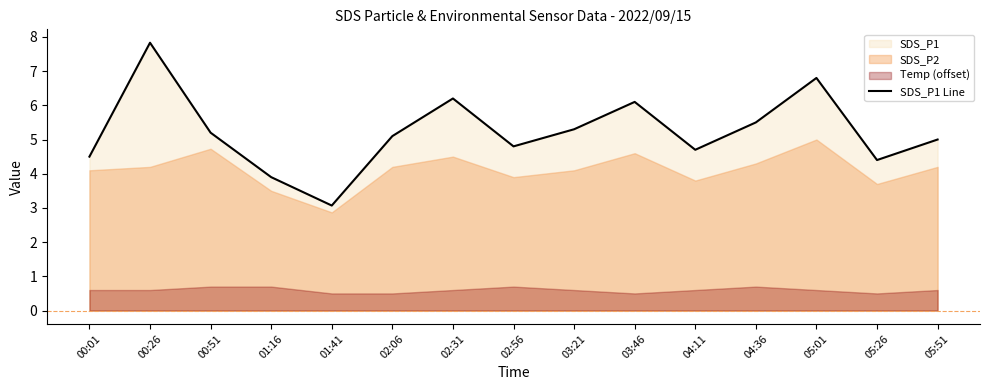

True or false: the data has more than 0 interior local peaks.

True